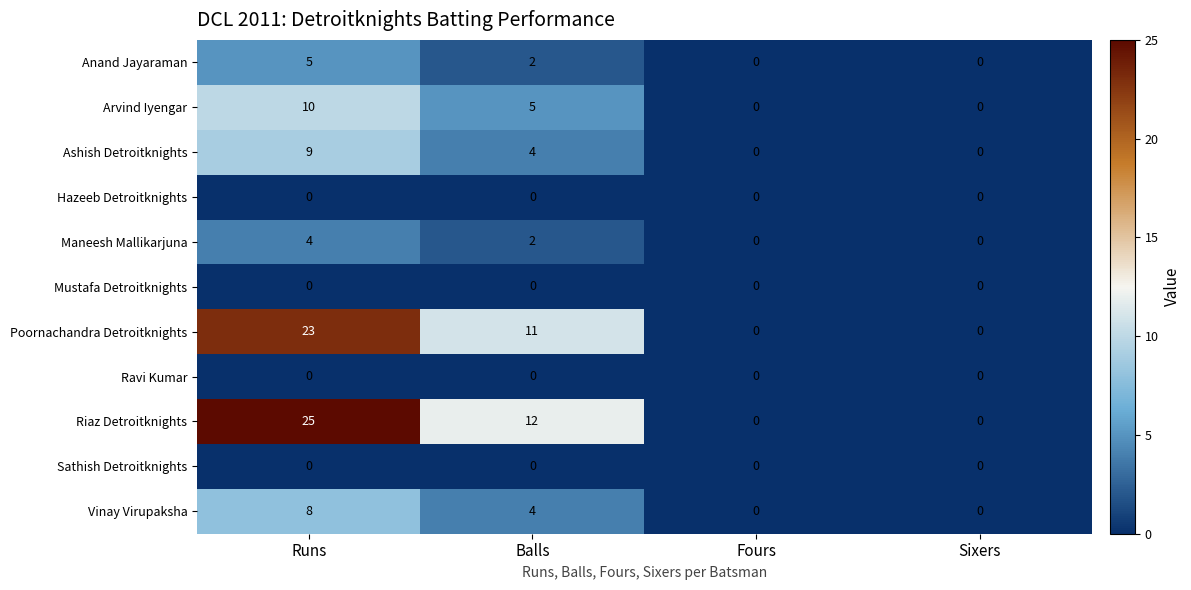

True or false: Riaz Detroitknights has a value of -12 at Sixers.

False